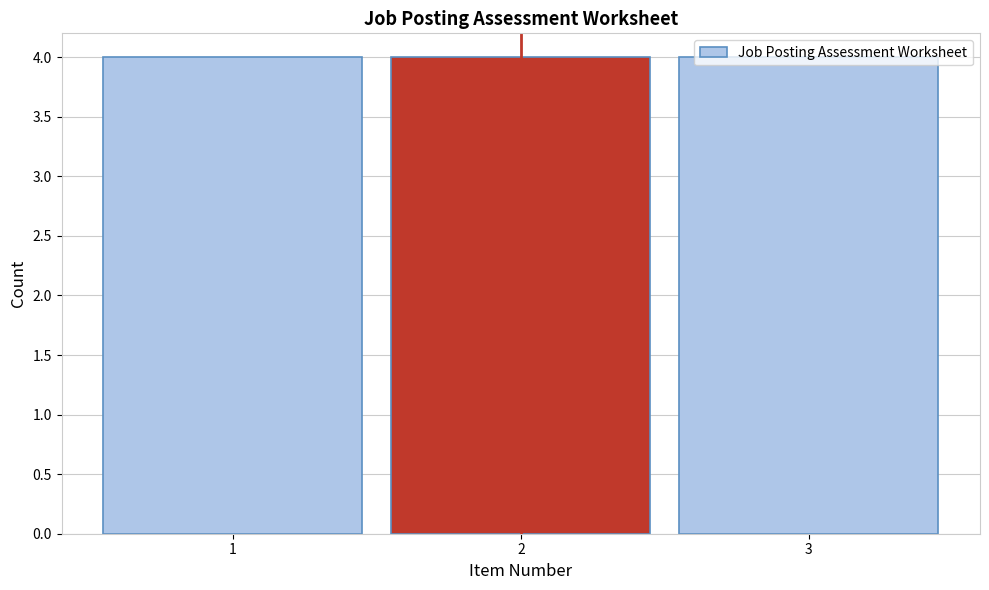

Reading left to right, transcribe this chart: for each bar, give the range it covers on the x-axis and its height. The values are not printed on the chart, so give them approximately, as read against the axis.

0.5 to 1.5: 4
1.5 to 2.5: 4
2.5 to 3.5: 4